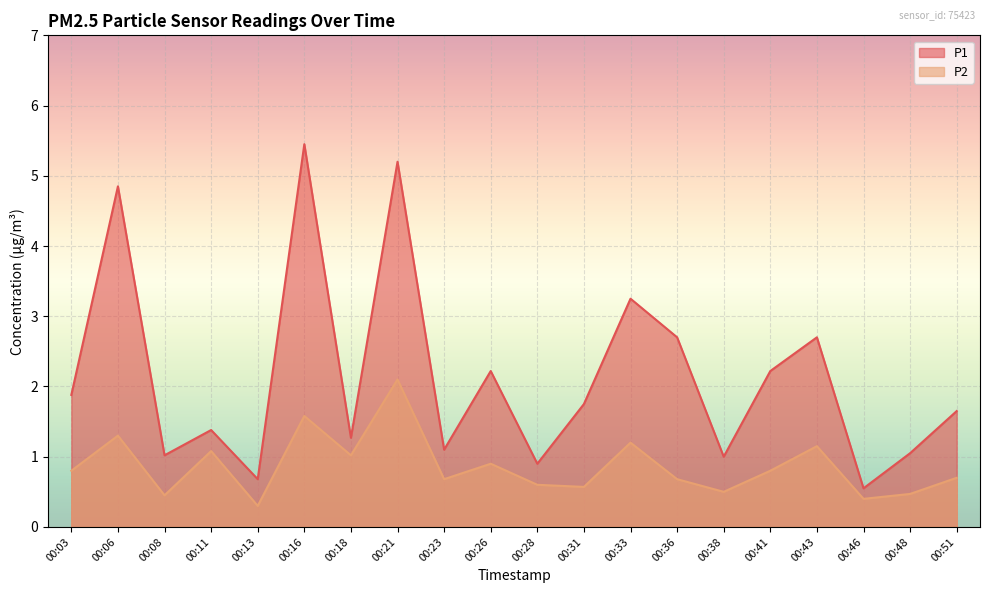

Reading left to right, transcribe all the data shown in this chart.

P1: 1.9	4.8	1.0	1.4	0.7	5.5	1.3	5.2	1.1	2.2	0.9	1.8	3.2	2.7	1.0	2.2	2.7	0.6	1.1	1.6
P2: 0.8	1.3	0.5	1.1	0.3	1.6	1.0	2.1	0.7	0.9	0.6	0.6	1.2	0.7	0.5	0.8	1.1	0.4	0.5	0.7